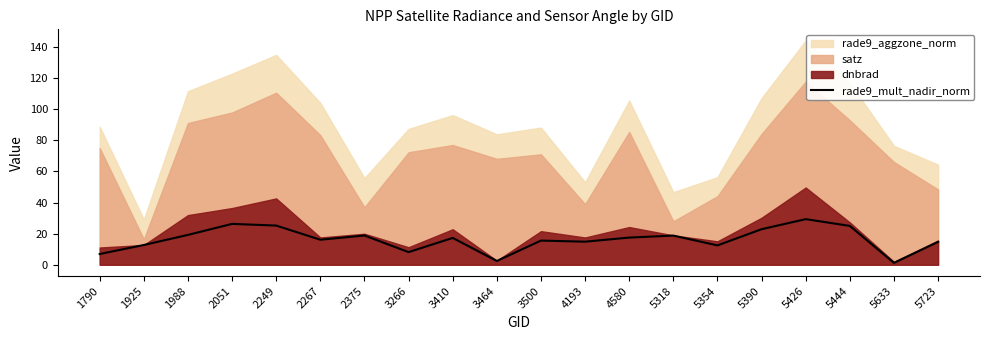

List the labels in order of value, smallest first.

5633, 3464, 1790, 3266, 5354, 1925, 5723, 4193, 3500, 2267, 3410, 4580, 5318, 2375, 1988, 5390, 5444, 2249, 2051, 5426